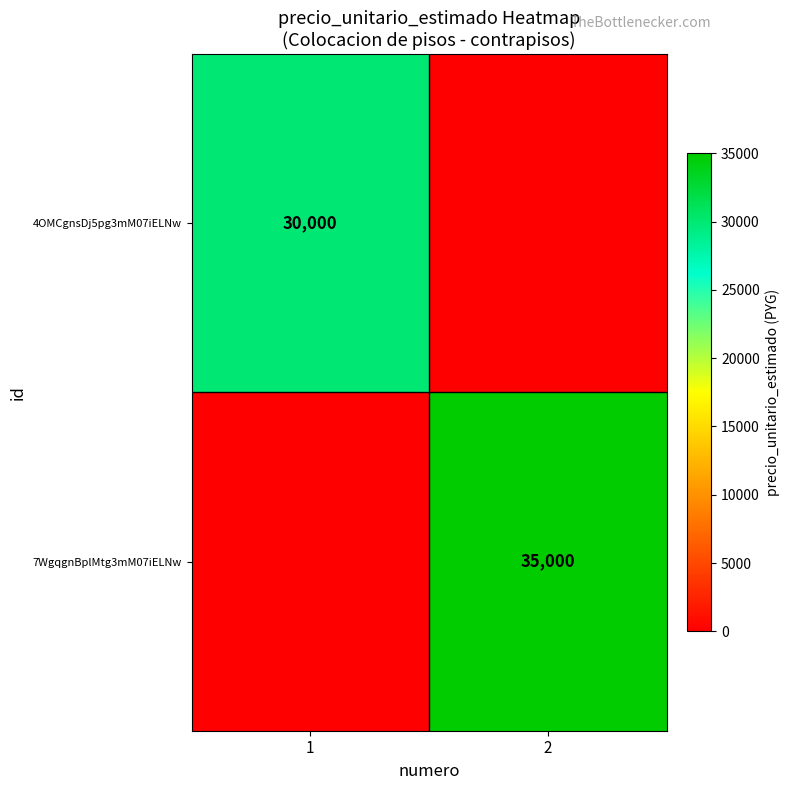

The 4OMCgnsDj5pg3mM07iELNw series shows 30000 at 1. True or false?

True